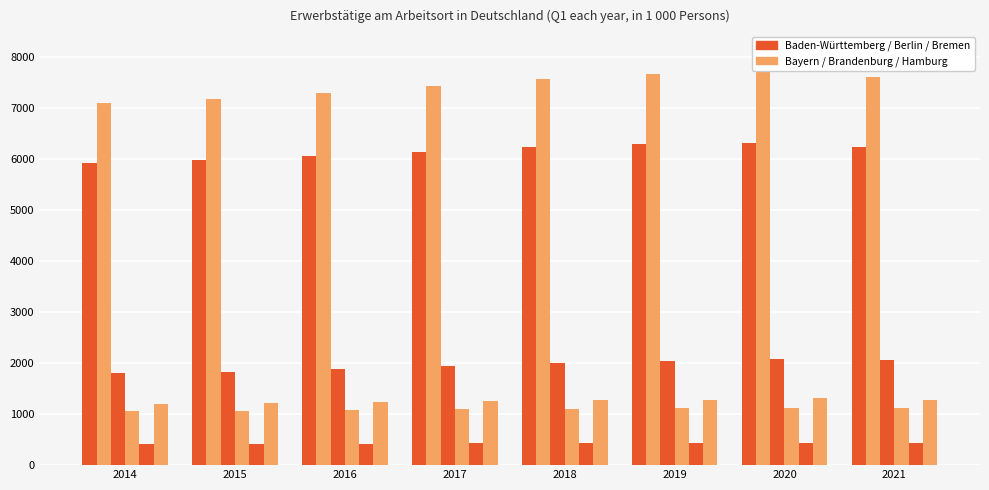

How many series are shown in this chart?

6